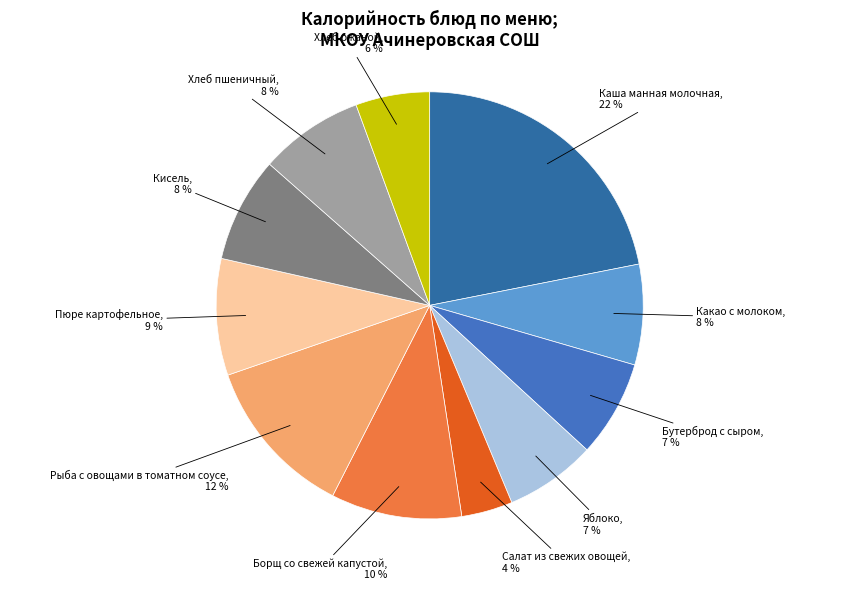

Count the number of slices in the pie.

11